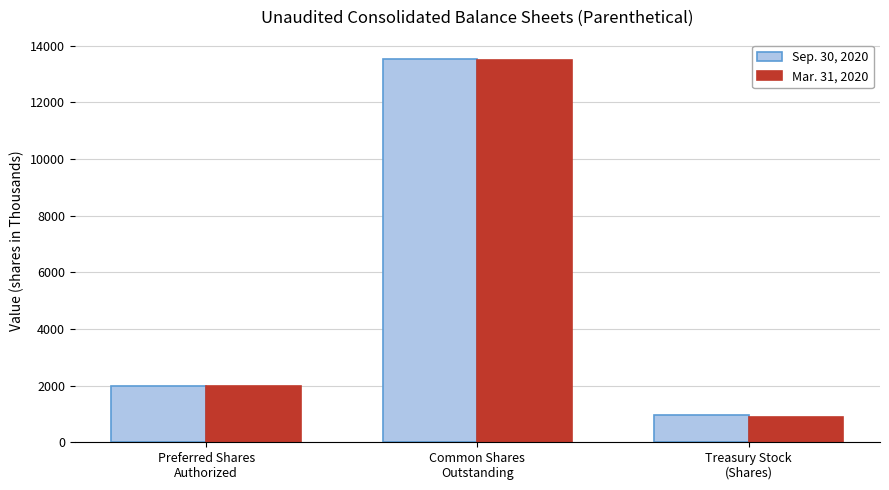

Between Preferred Shares
Authorized and Treasury Stock
(Shares), which series saw the biggest shift?

Mar. 31, 2020